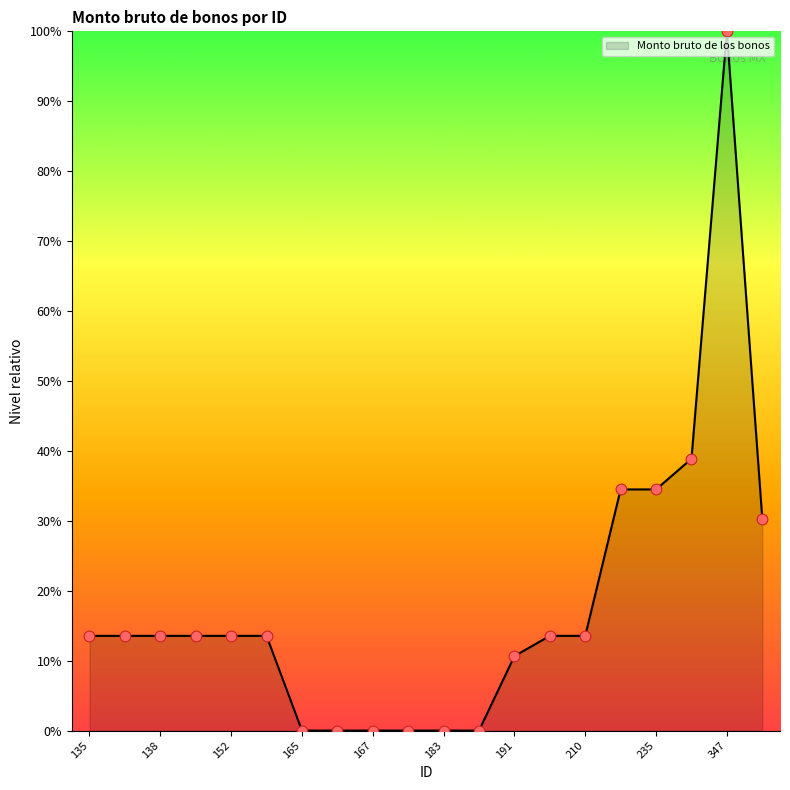

What is the maximum value shown in the chart?

100.0